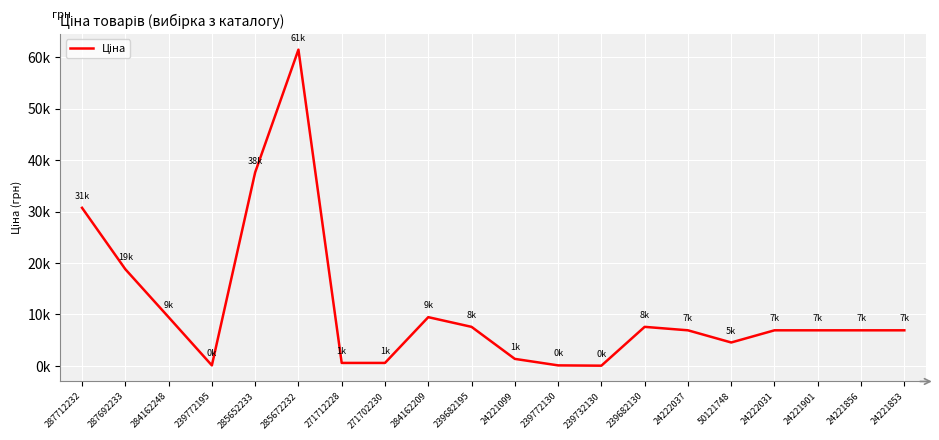

What is the sum of the values at 285672232 and 239682130?

69030.8